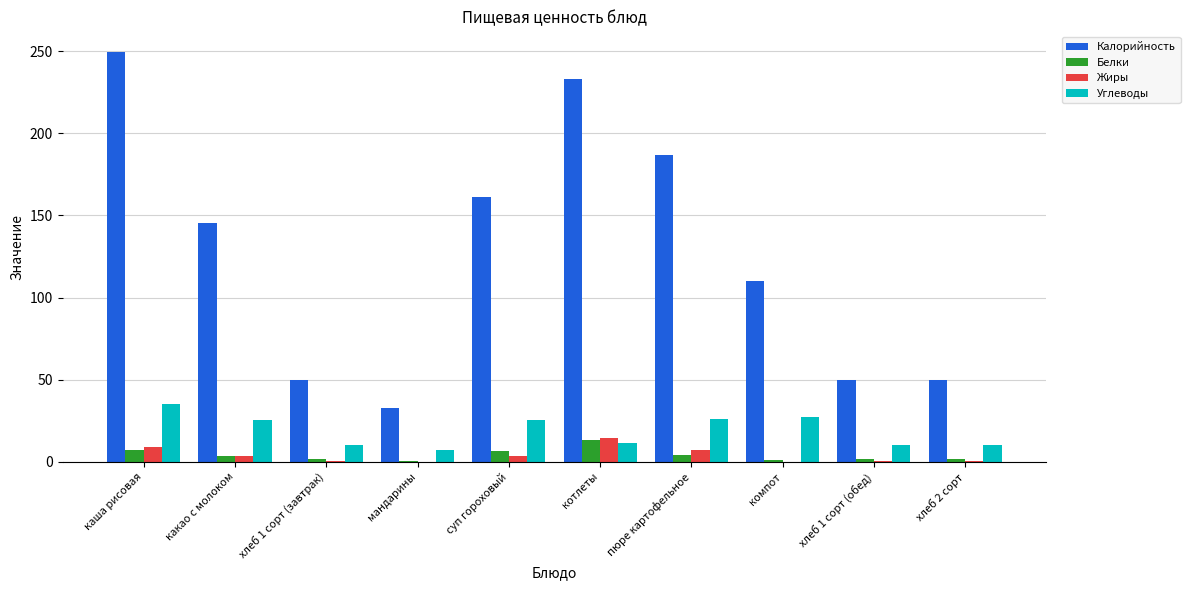

At which label is Калорийность closest to 141?

какао с молоком